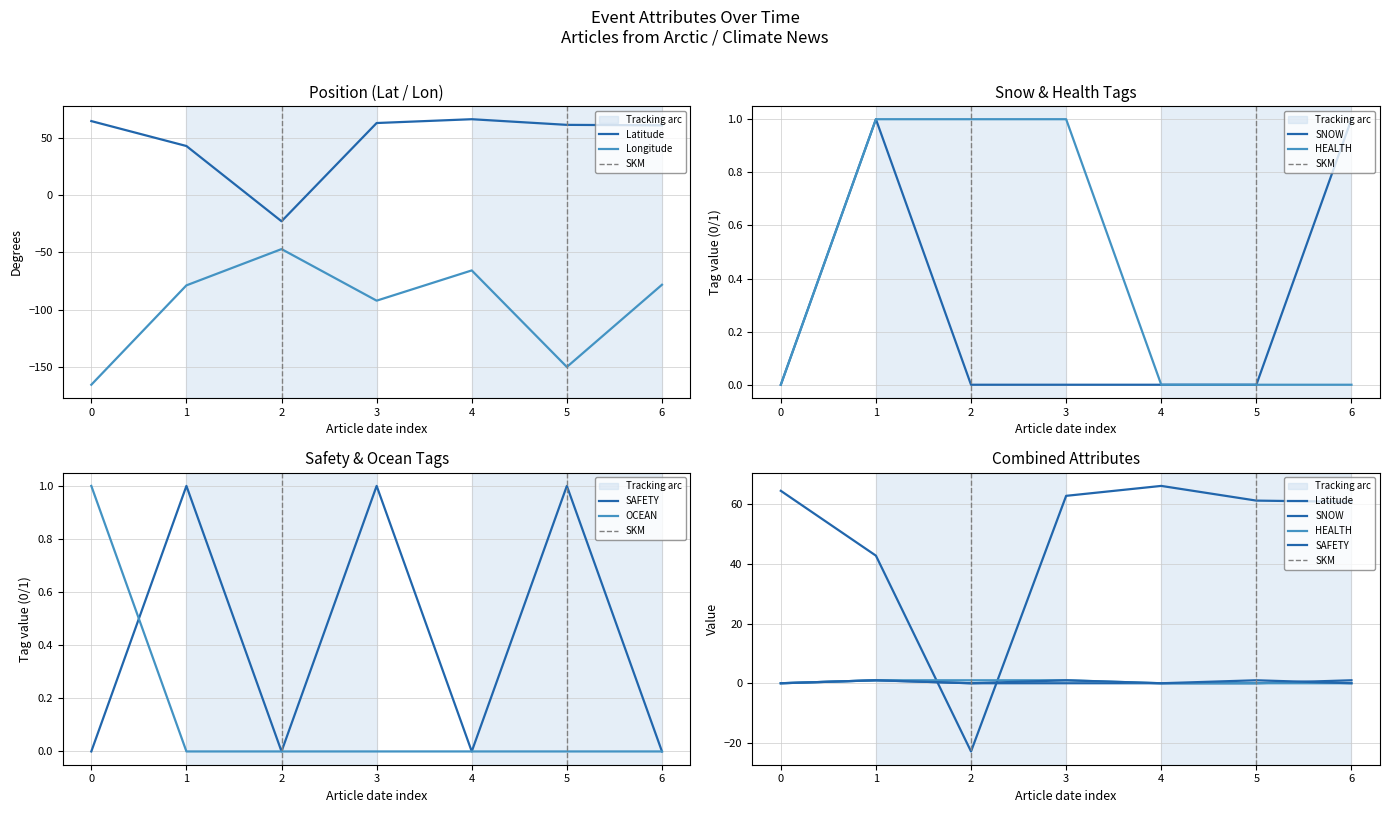

Does the chart display data point markers on the line(s)?

No